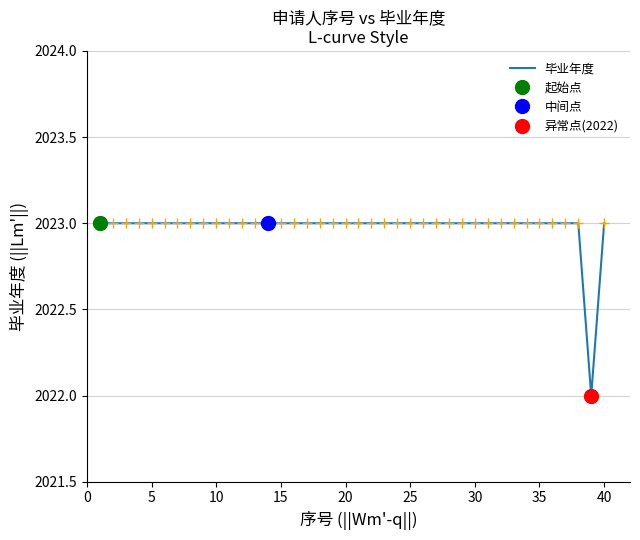

What is the greatest value displayed?

2023